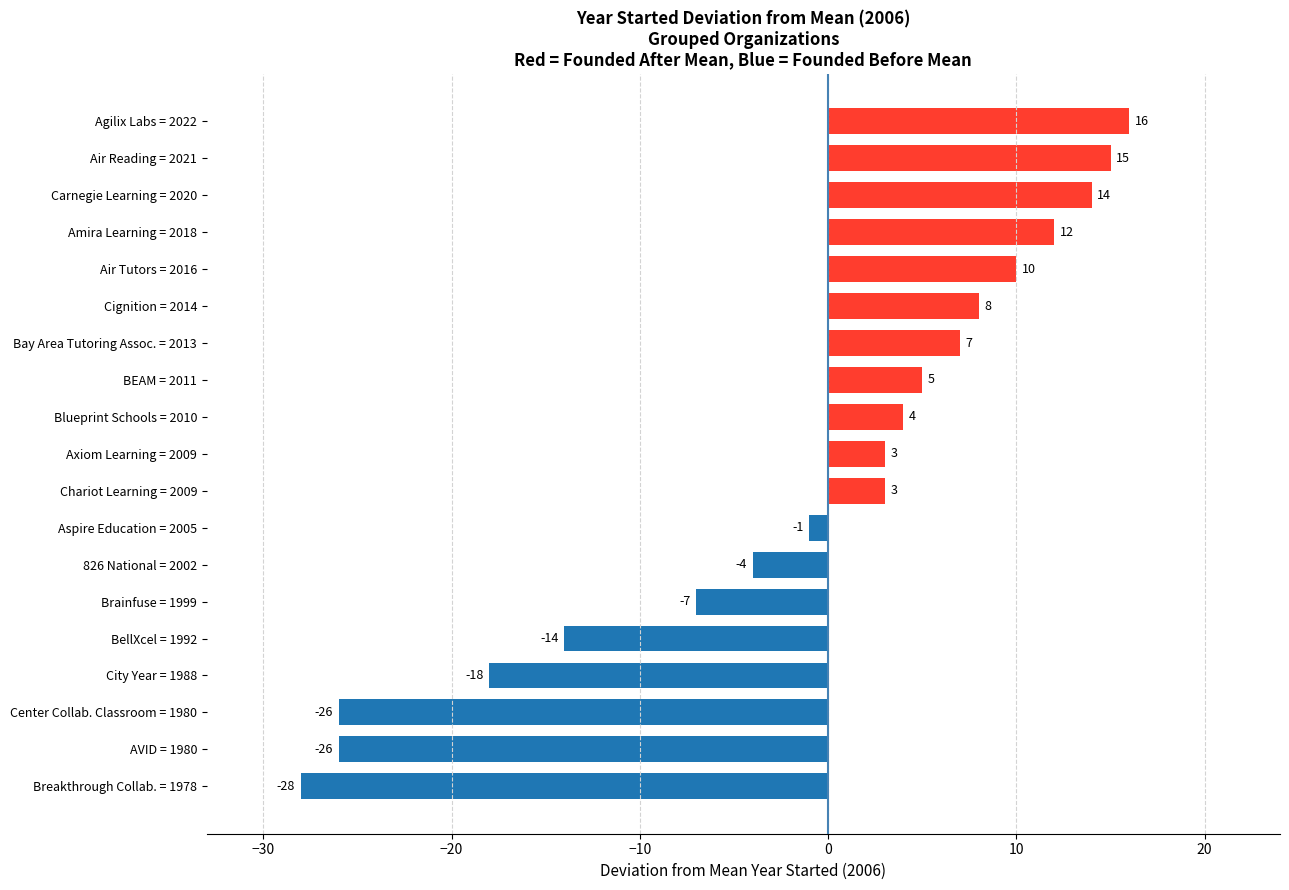

What is the approximate value at Agilix Labs = 2022, to the nearest 5?

15